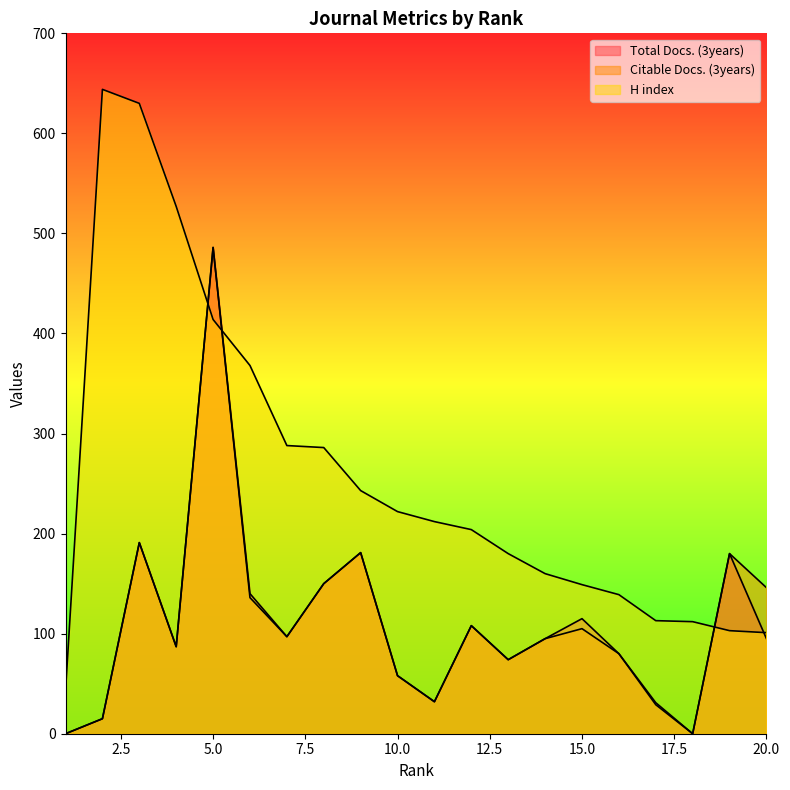

How many distinct data groups are displayed?

3